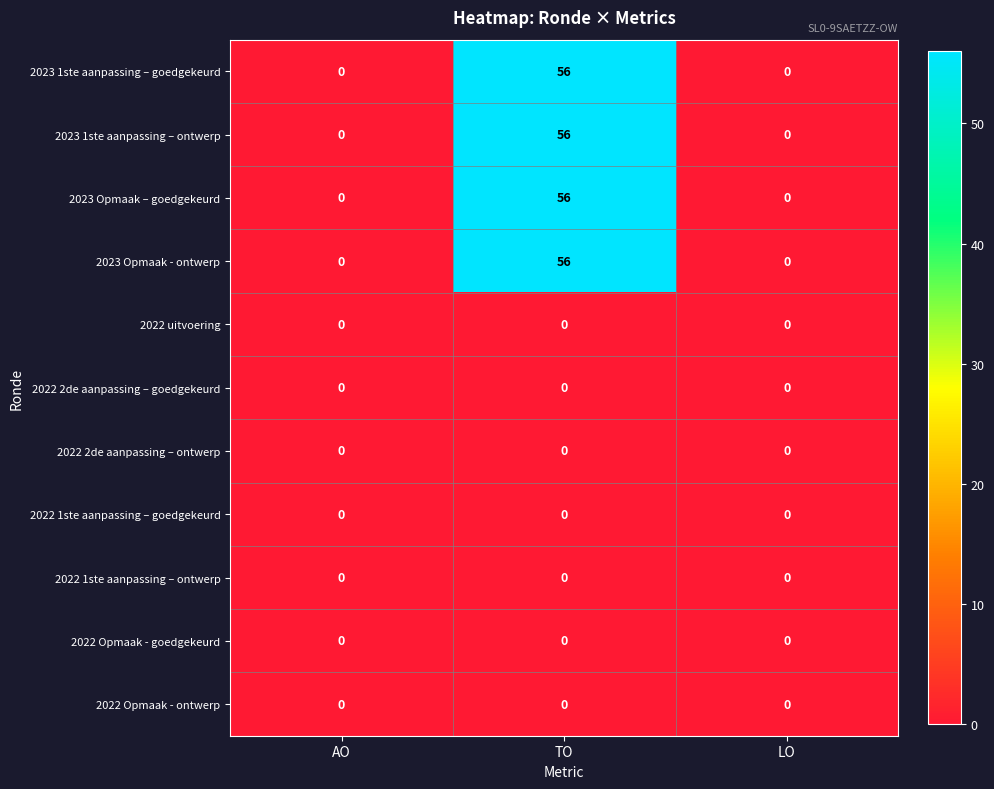

At which category is the sum across all series the highest?

TO